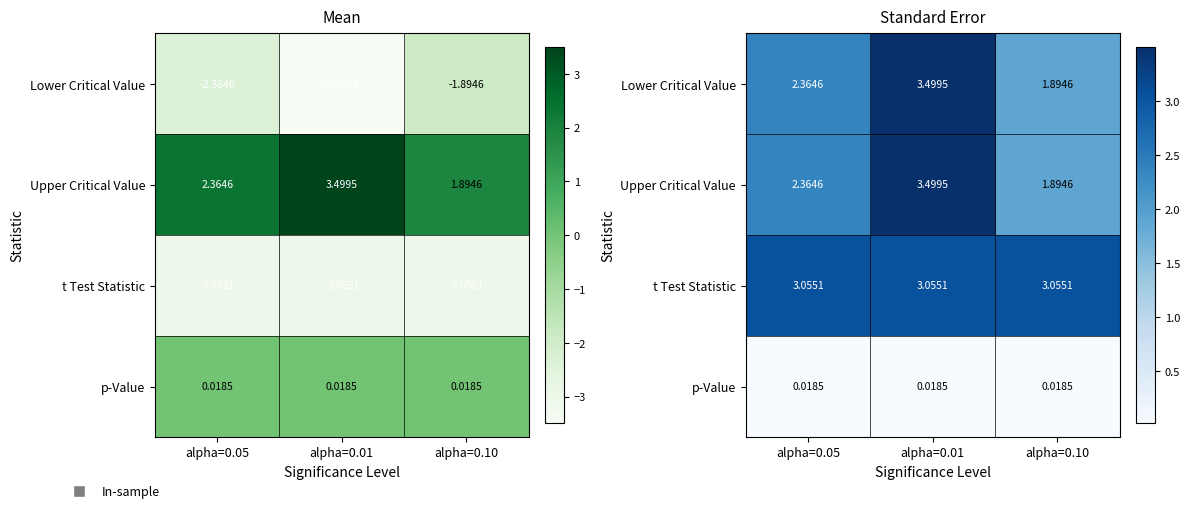

What is the total value across all series at alpha=0.05?

7.8